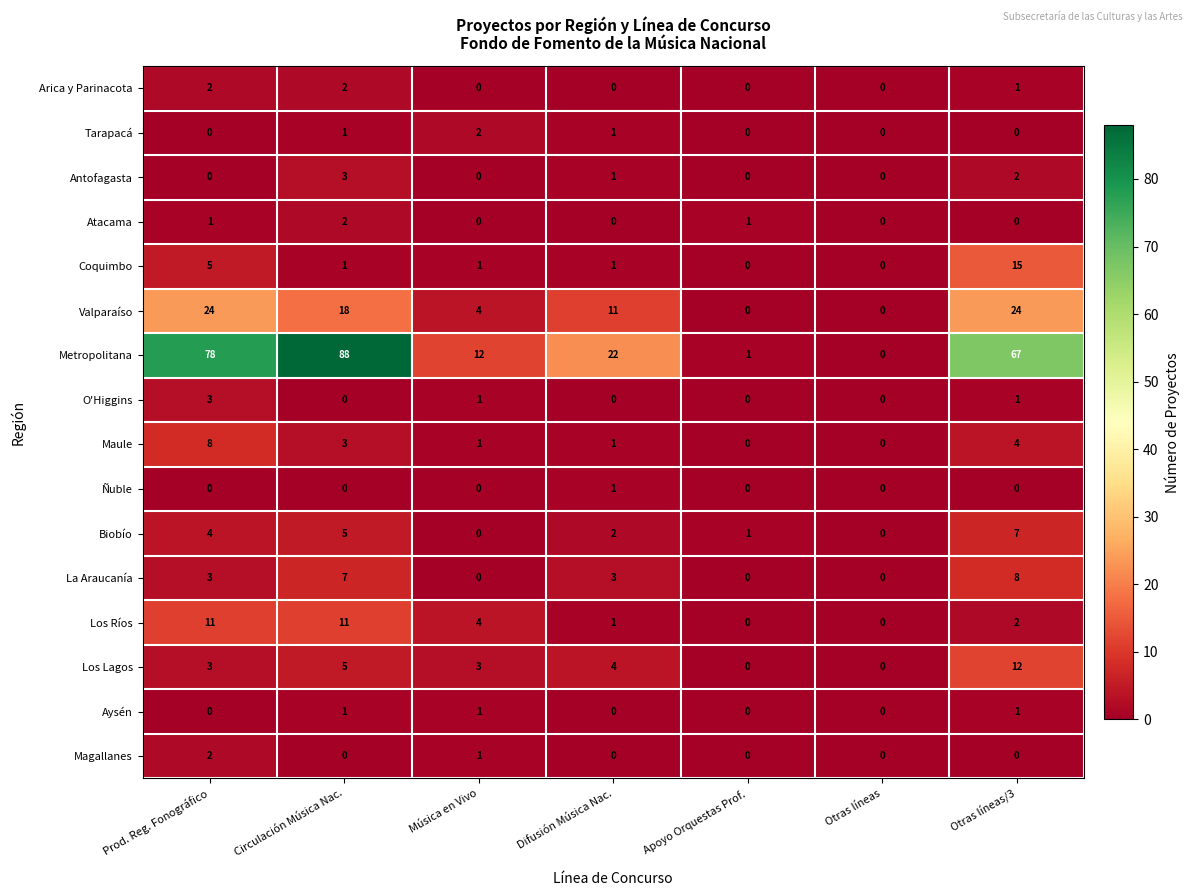

What is the greatest value displayed?

88